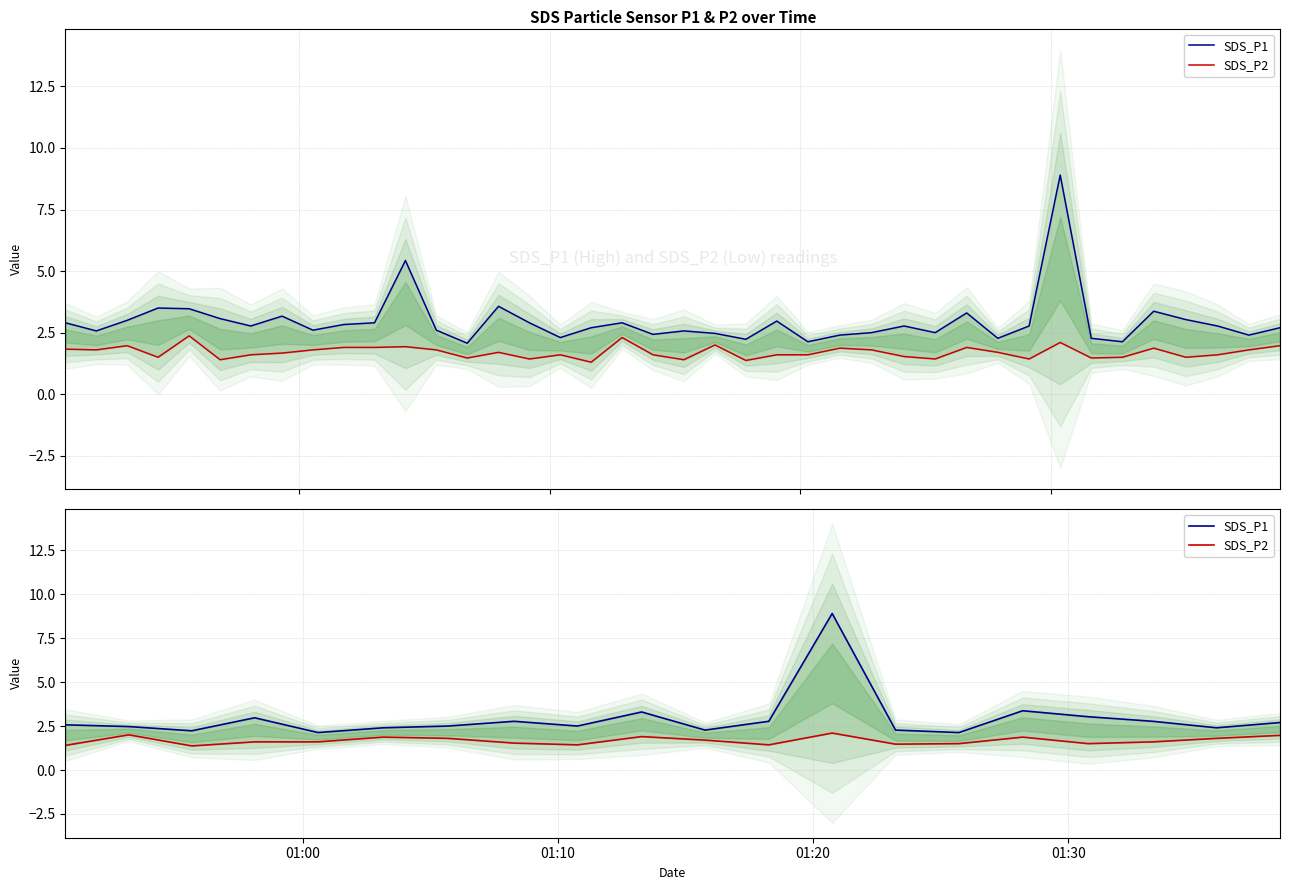

What position from the left is 01:00?

1